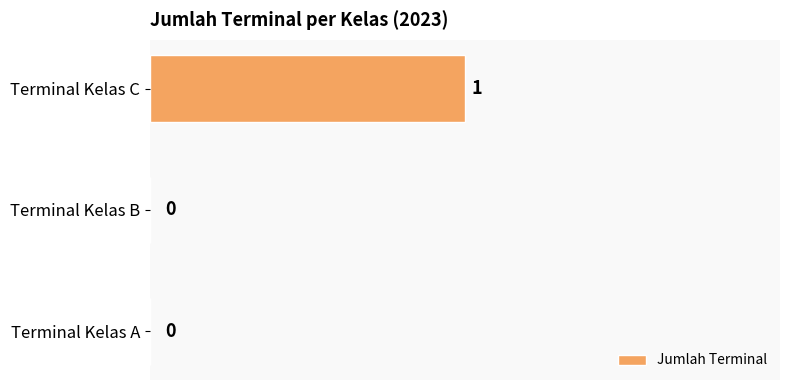

True or false: the data shows 1 at Terminal Kelas C.

True